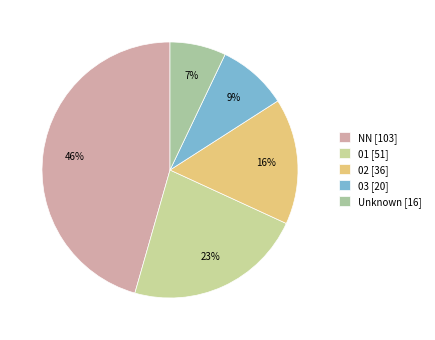

Count the number of slices in the pie.

5